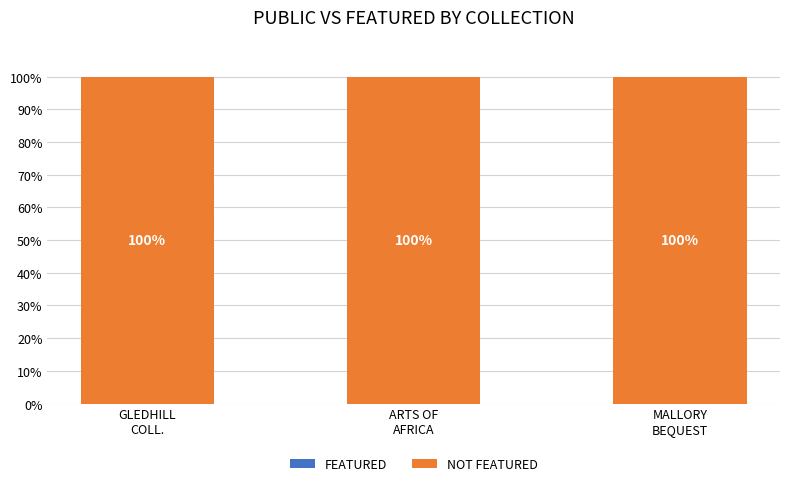

Is it true that NOT FEATURED equals 100 at GLEDHILL
COLL.?

True